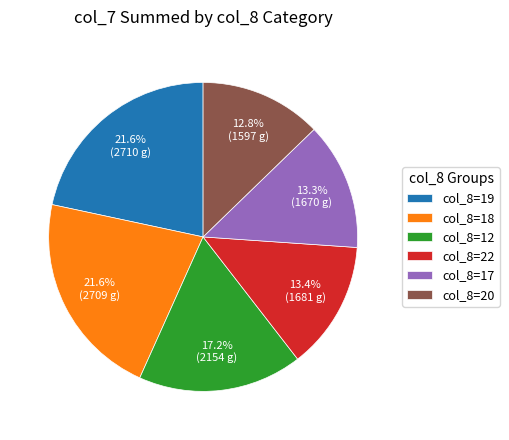

Between col_8=20 and col_8=18, which is larger?

col_8=18